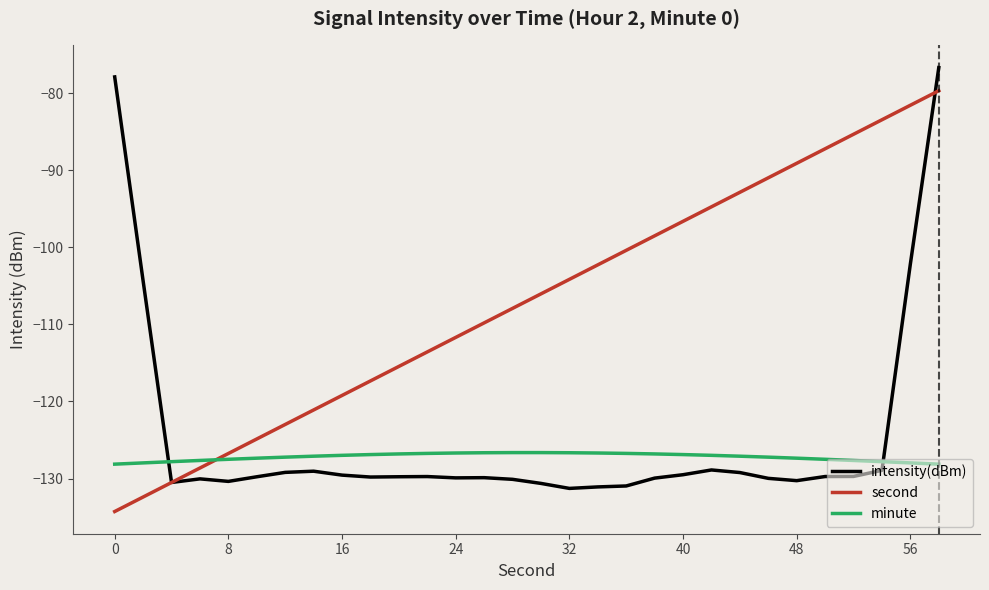

Which series has the largest total across all categories?

second